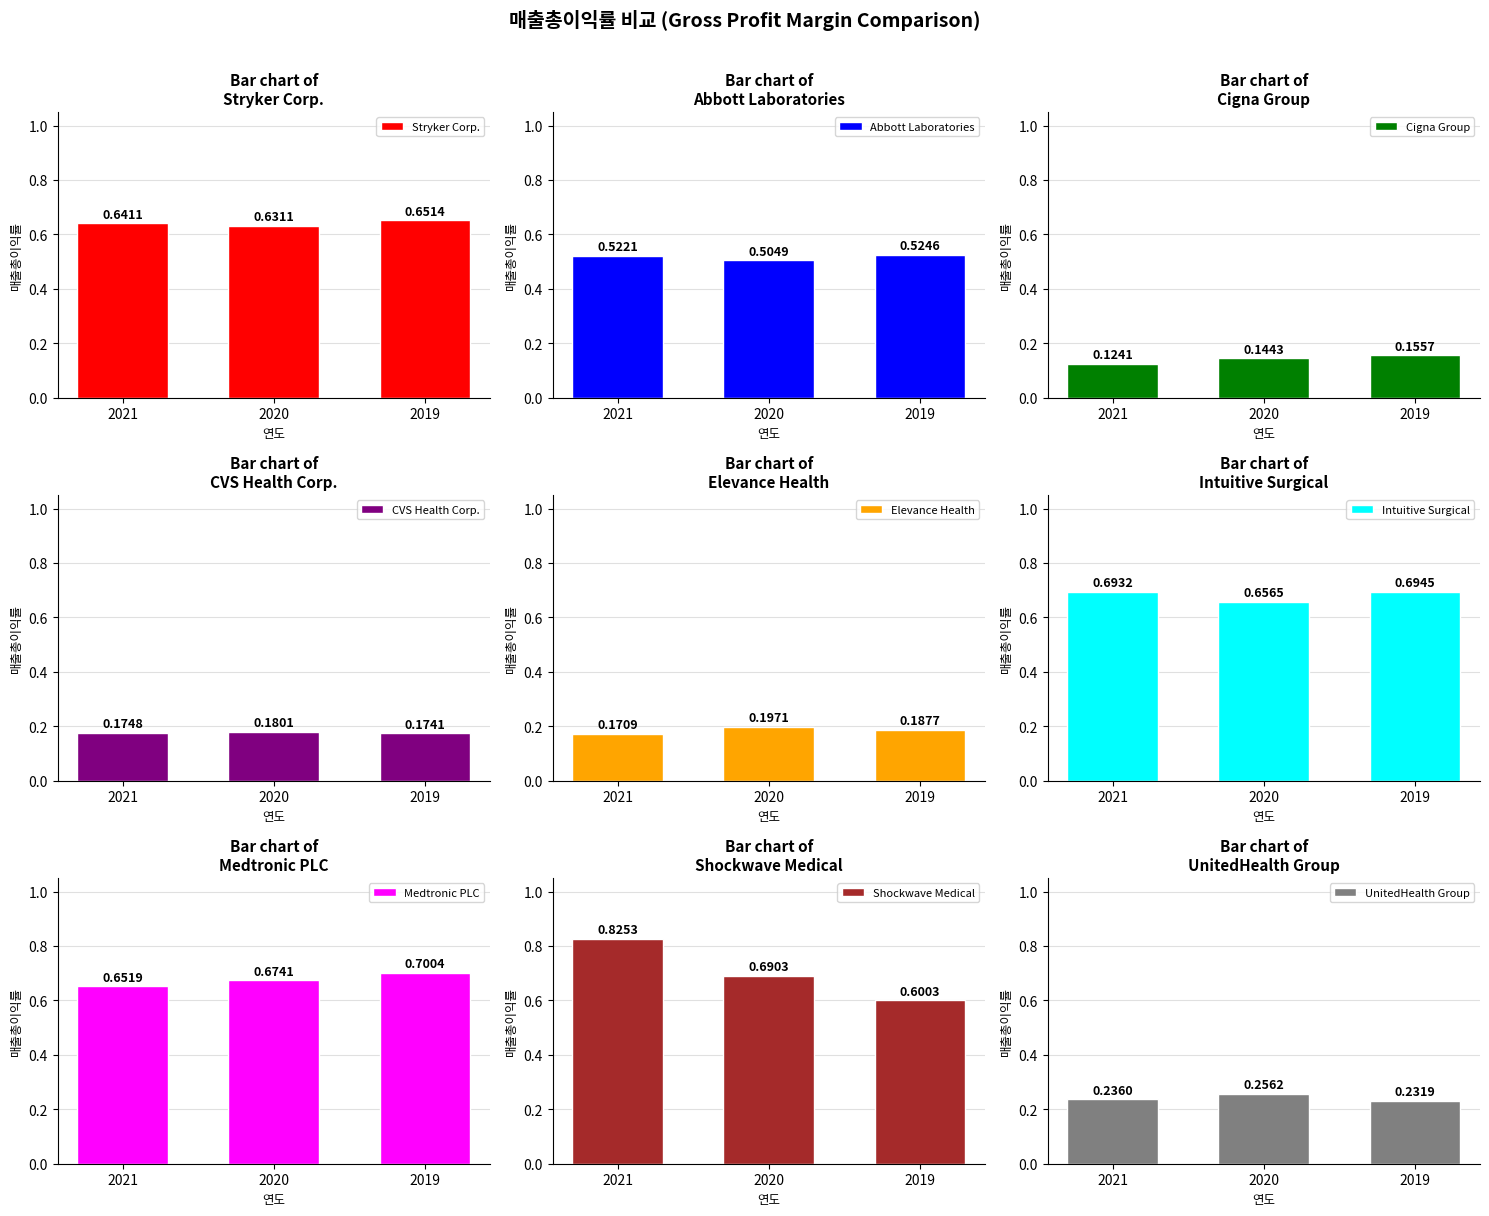

What is the sum of the Cigna Group values at 2019 and 2020?

0.3